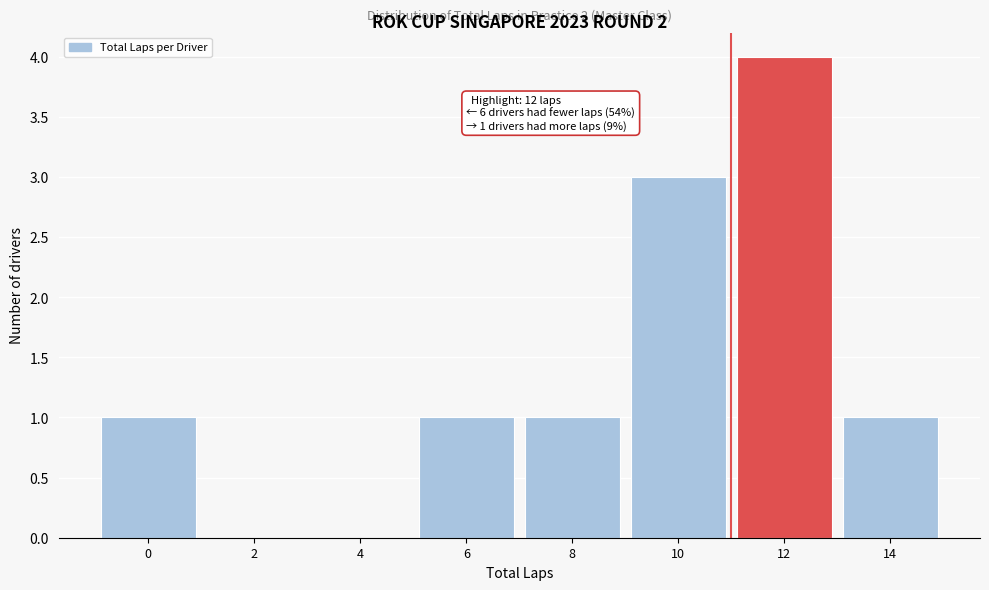

Reading left to right, what are all the values shown in this chart?

0=1	2=0	4=0	6=1	8=1	10=3	12=4	14=1